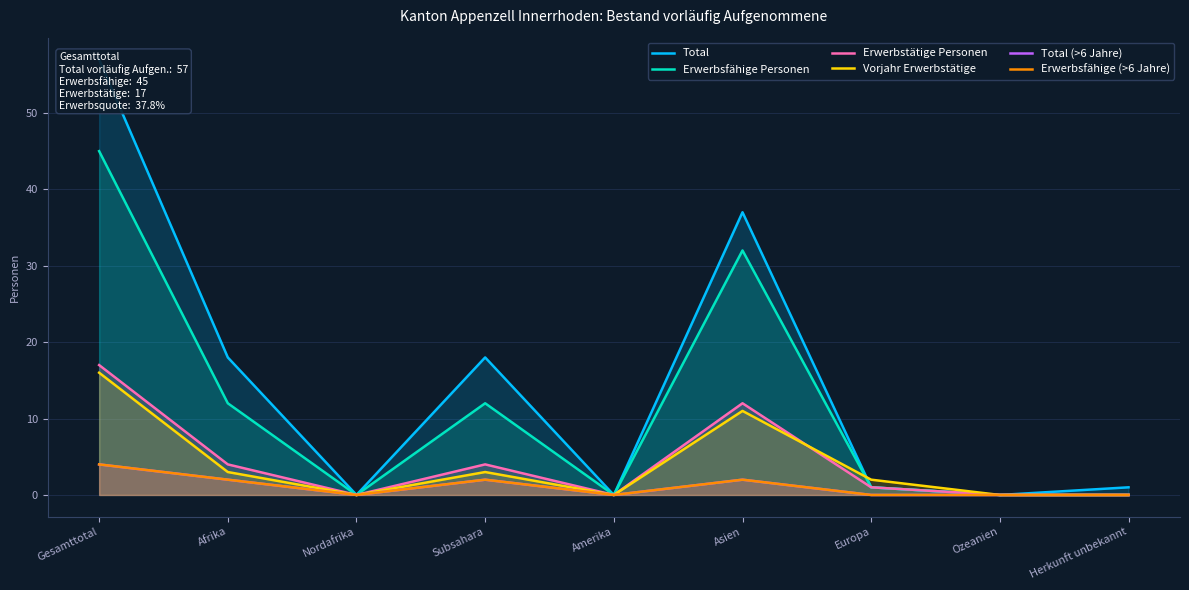

Is the value of Total (>6 Jahre) at Ozeanien greater than the value of Erwerbsfähige (>6 Jahre) at Nordafrika?

No